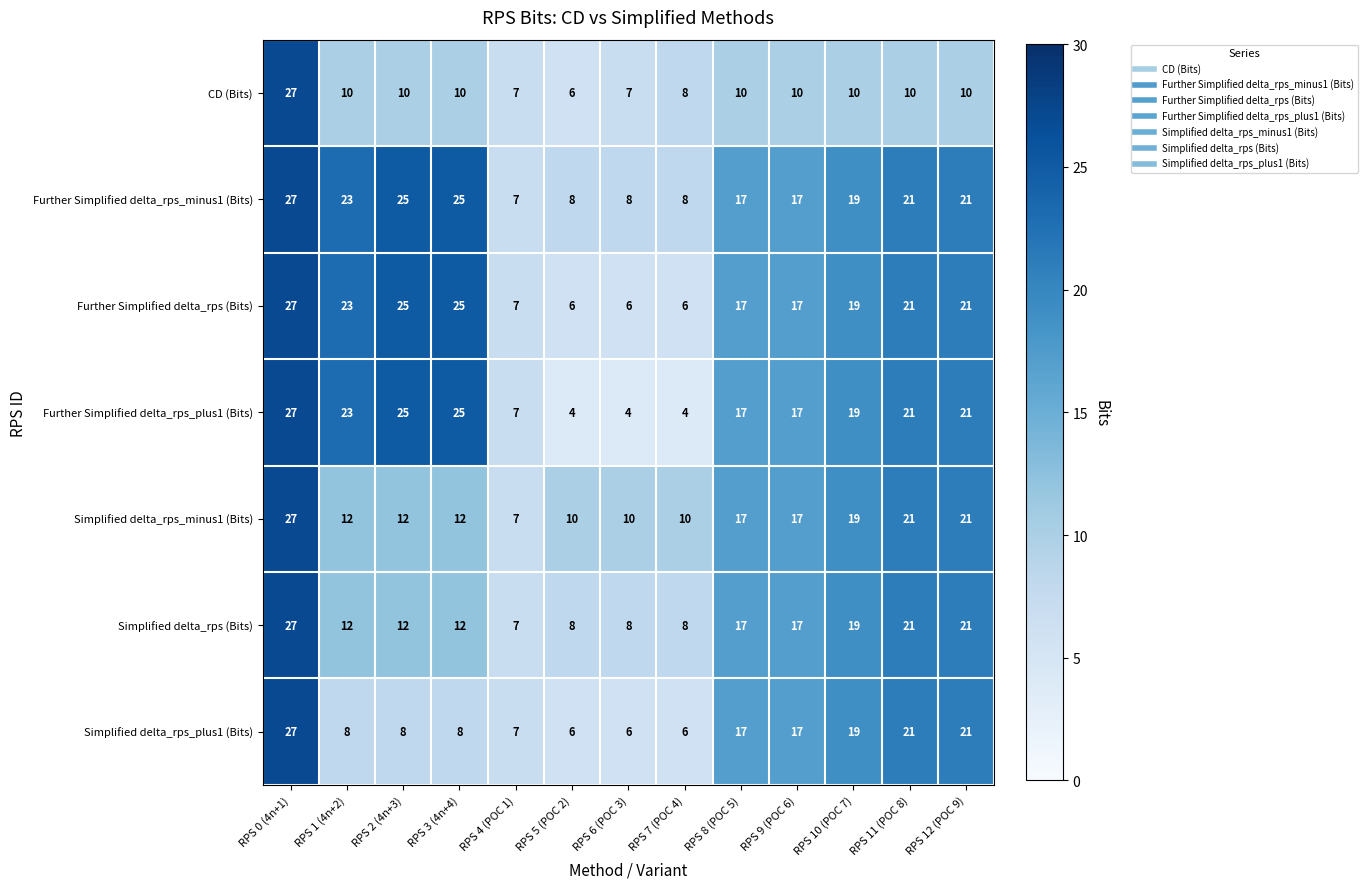

At how many categories does at least one series exceed 9?

12